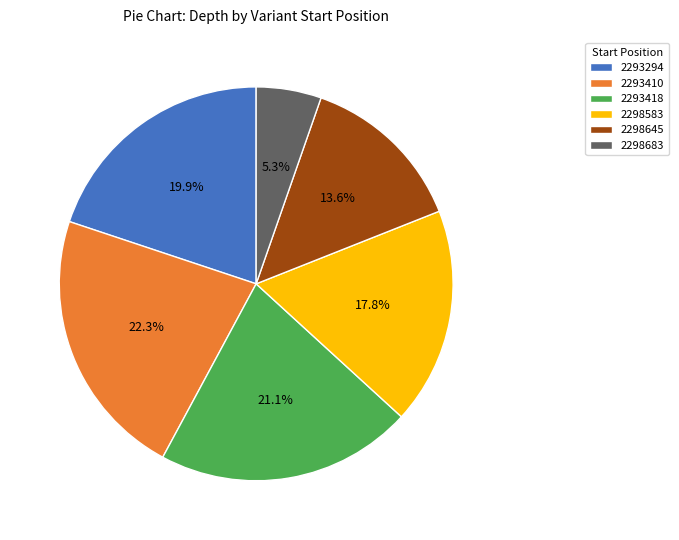

How much of the chart is everything except 2298645?

86.4%